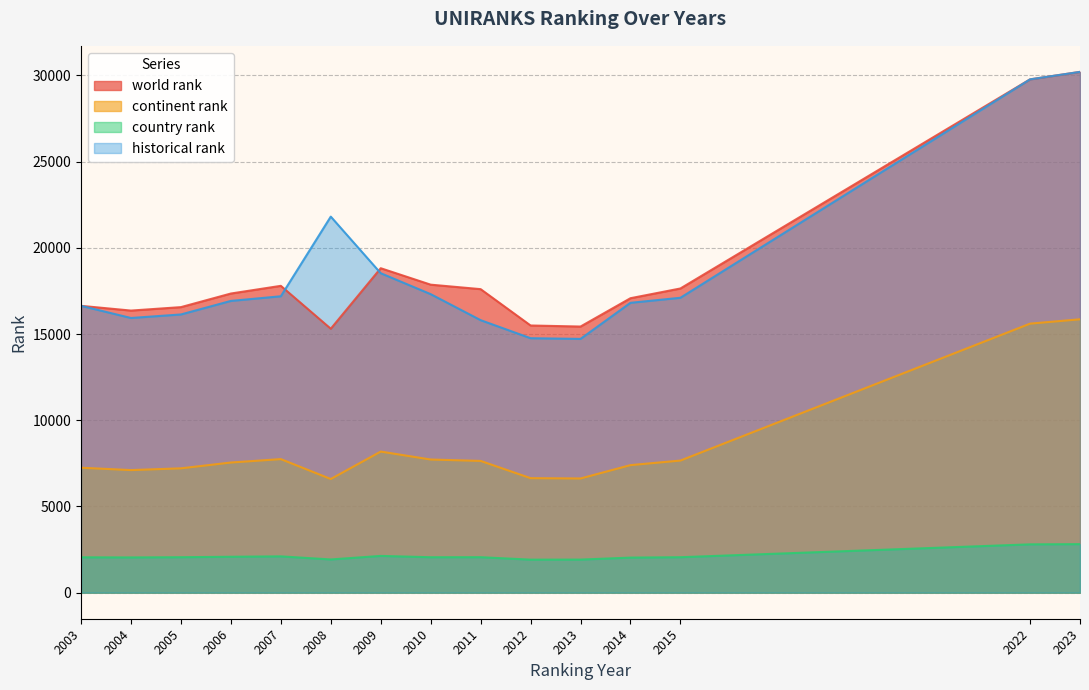

How many values in the historical rank series exceed 16923?

8